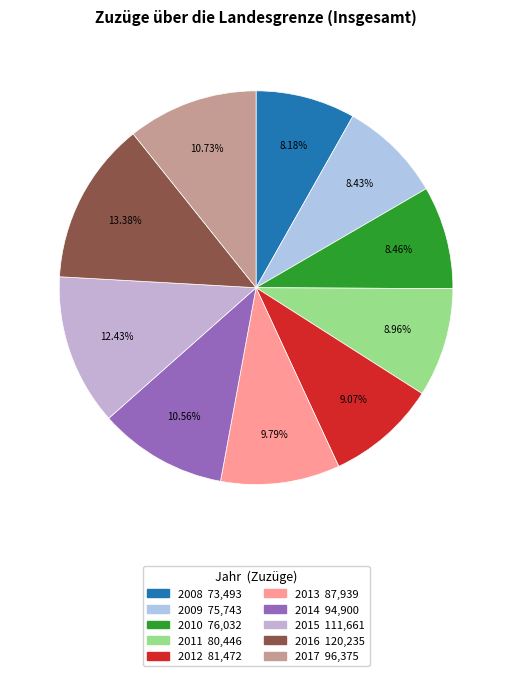

What percentage is NOT represented by 2017?

89.3%